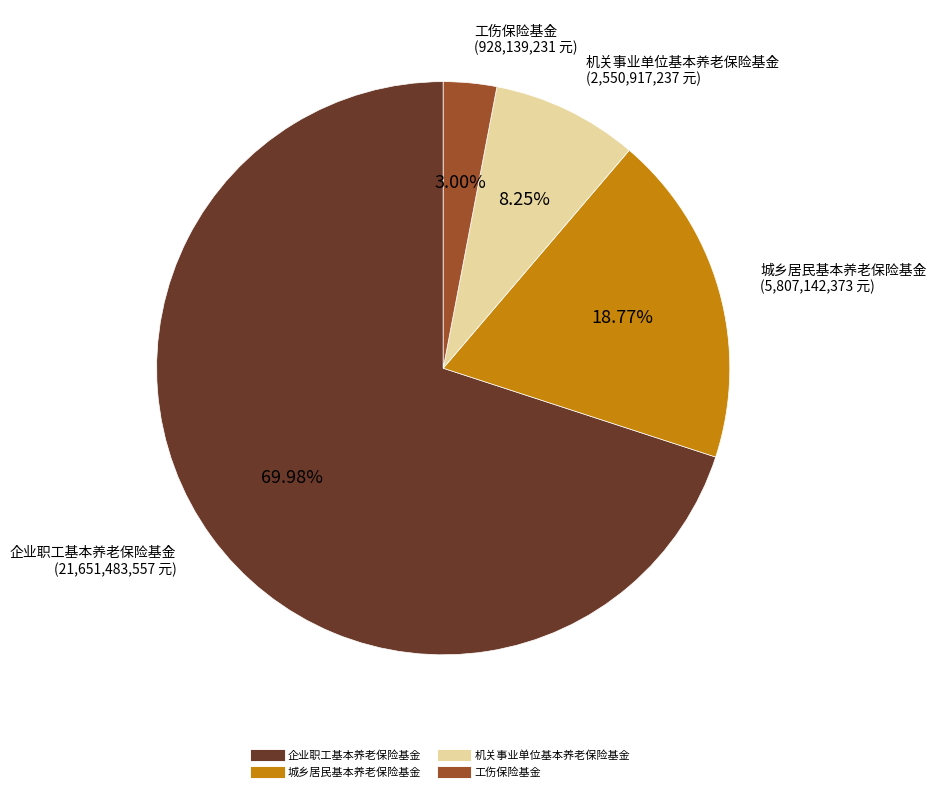

Which slice is the smallest?

工伤保险基金